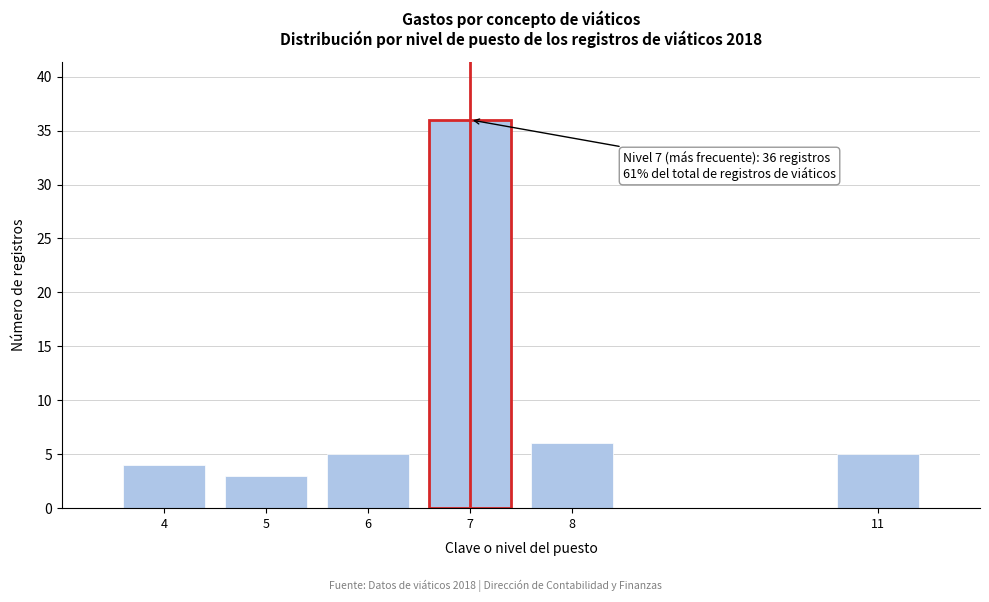

Reading left to right, transcribe all the data shown in this chart.

4=4	5=3	6=5	7=36	8=6	11=5